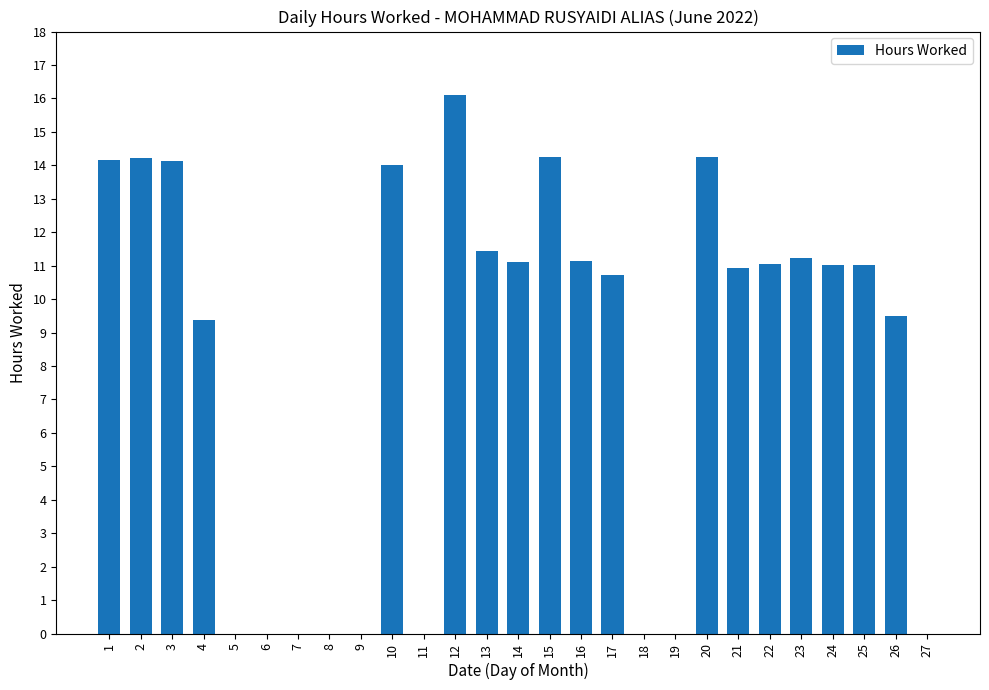

Count the number of data series in this chart.

1